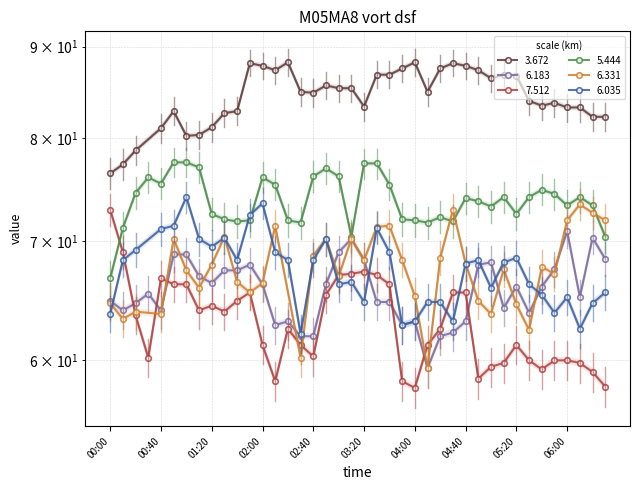

Which category has the lowest value in the 6.183 series?

2013/05/24 04:10